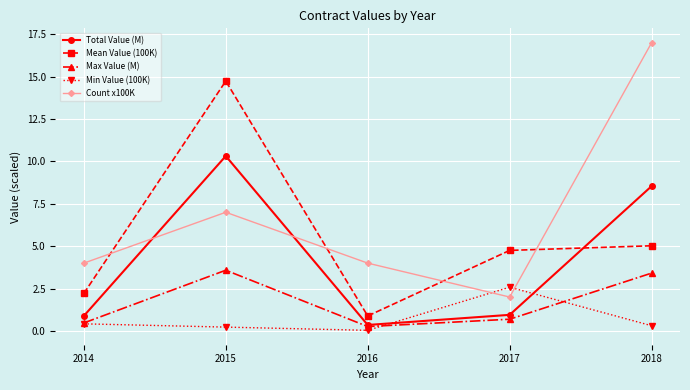

Does the chart have visible grid lines?

Yes